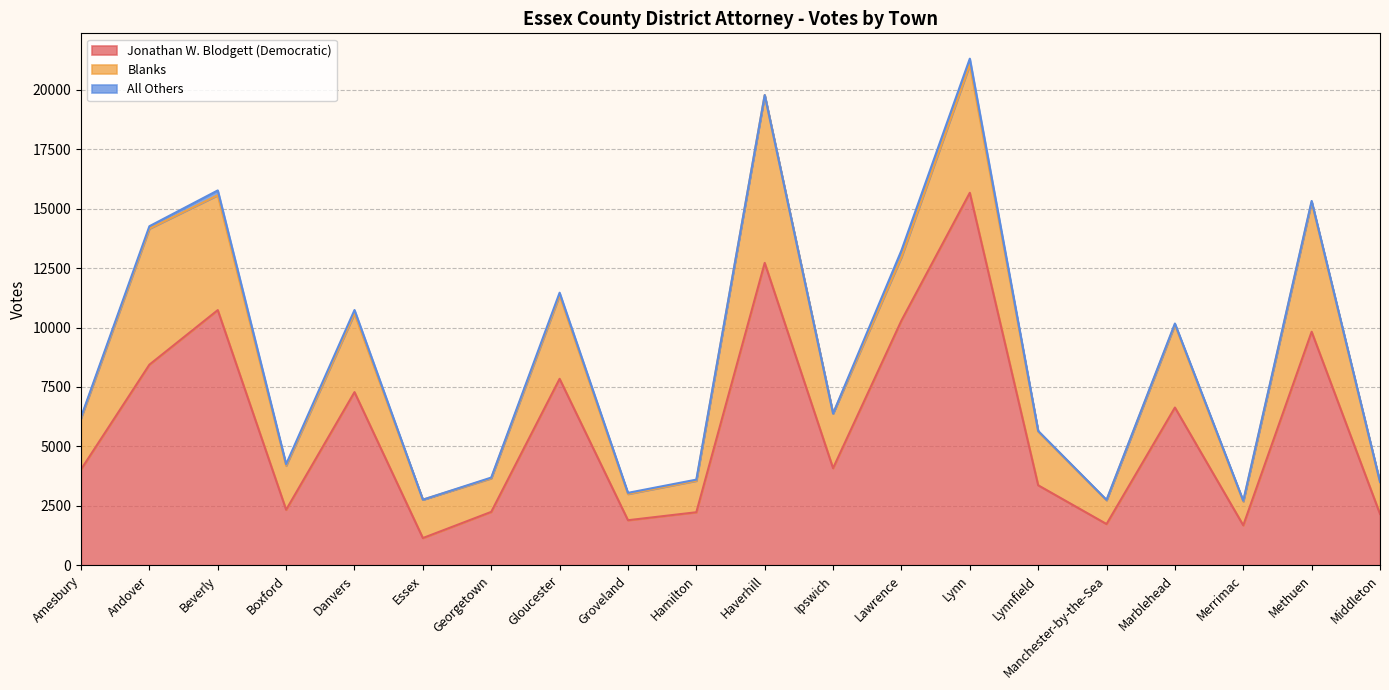

Which category has the highest value across all series?

Lynn